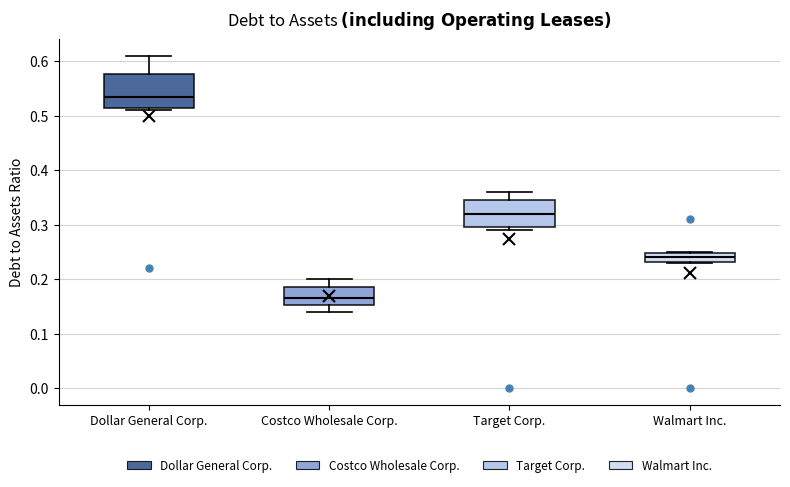

Which box has the highest median line?

Dollar General Corp.